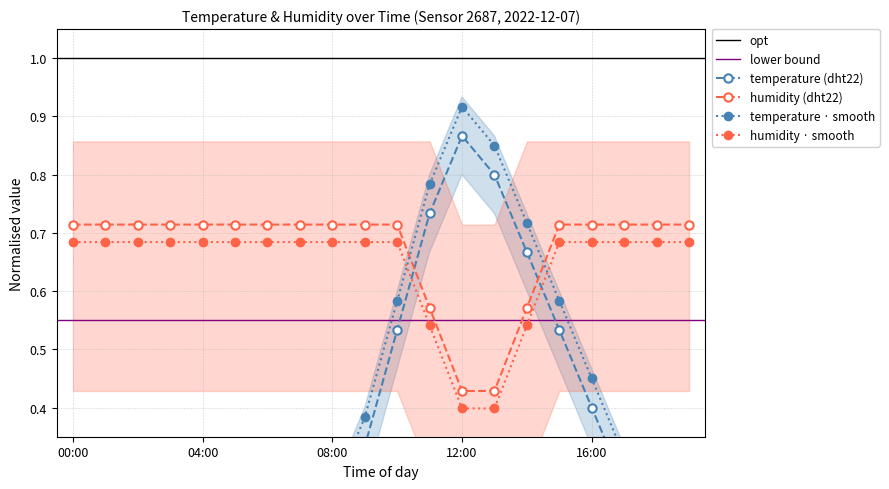

What is the difference between the maximum and minimum values in the temperature series?

0.7